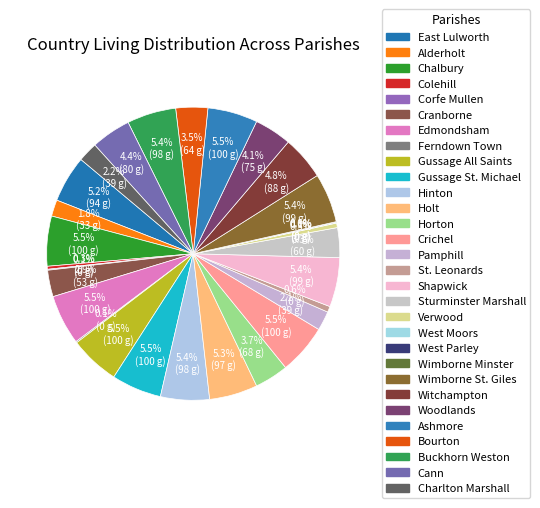

Between Pamphill and Cann, which is larger?

Cann